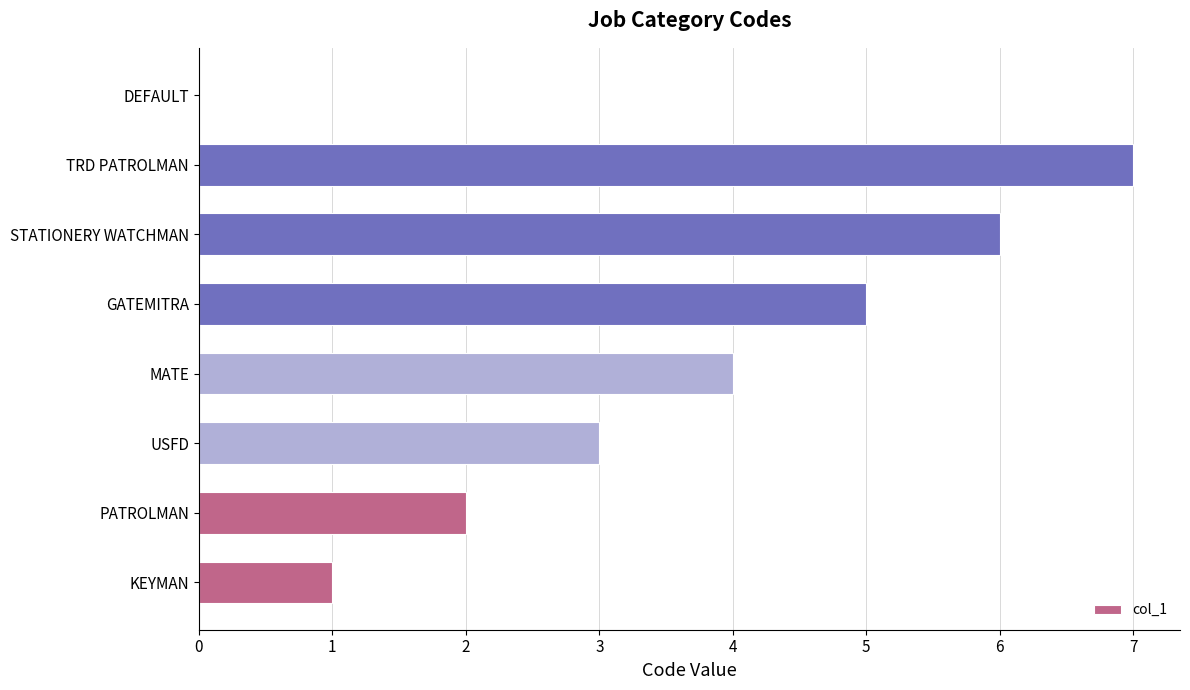

What is the sum of the values at GATEMITRA and PATROLMAN?

7